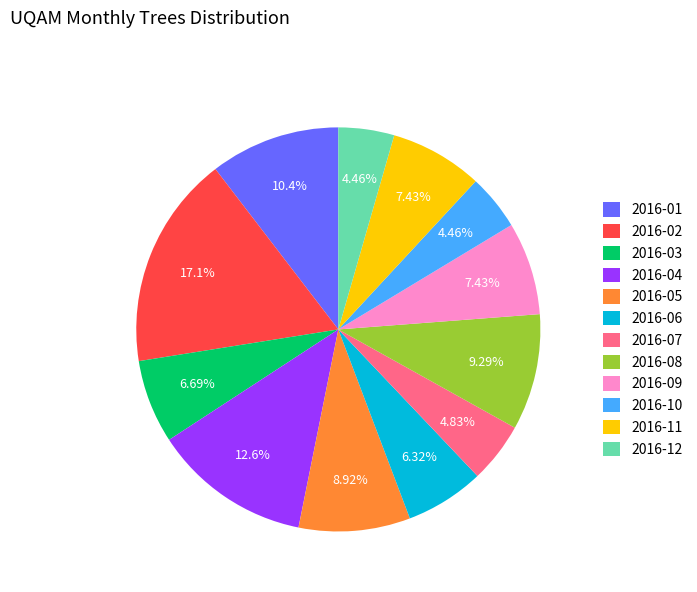

Is there a majority slice in this chart?

No